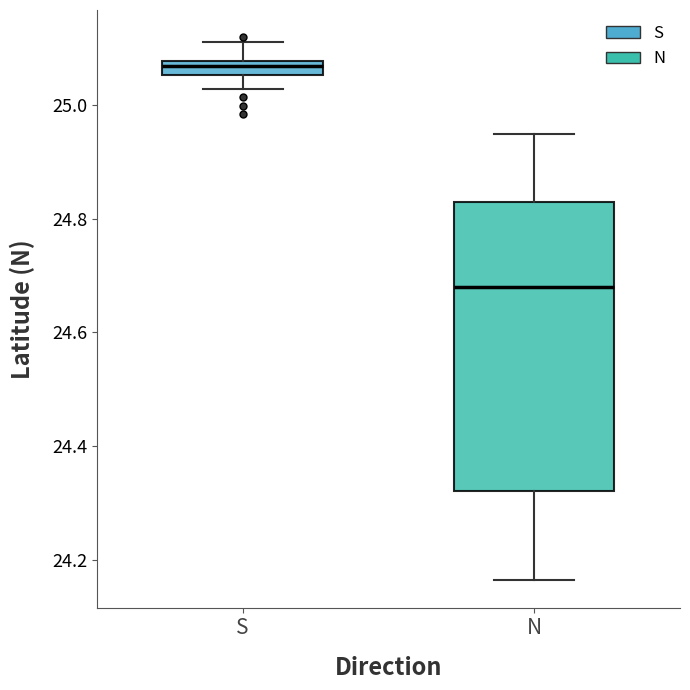

Which box's median line is the lowest?

N